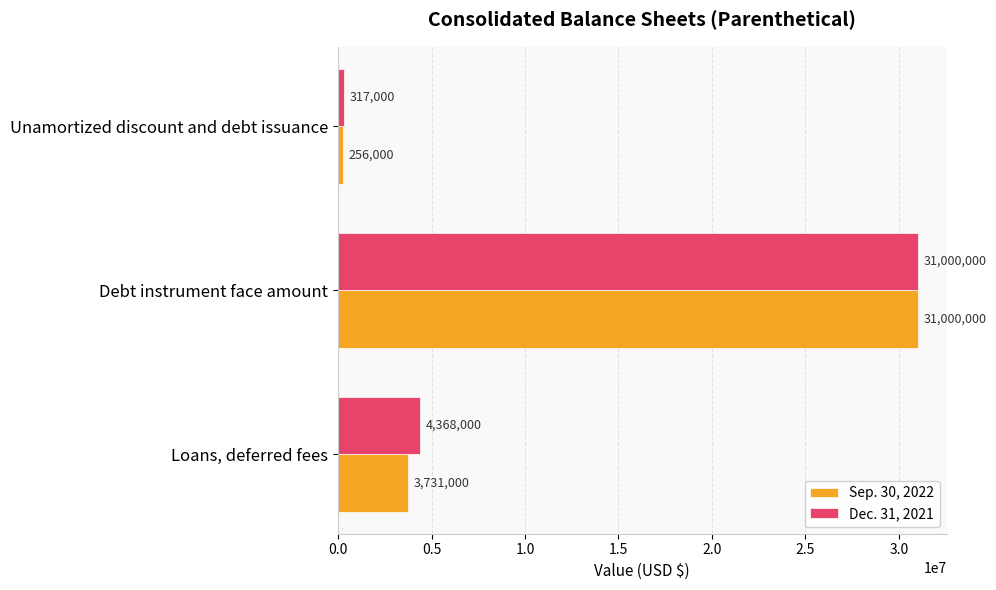

Which series has the largest range (max minus min)?

Sep. 30, 2022